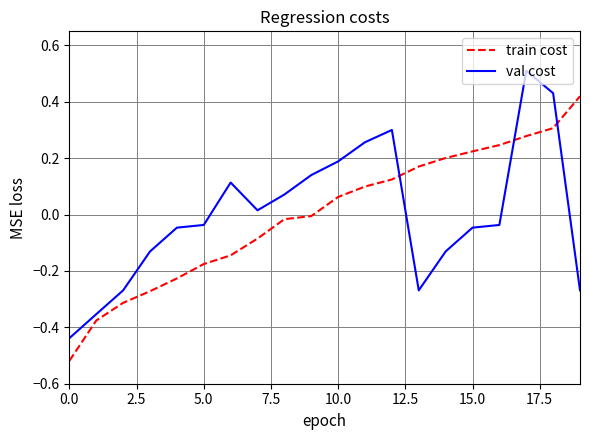

True or false: train cost and val cost intersect in this chart.

True